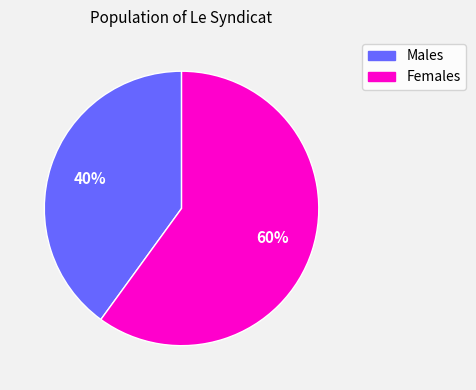

To the nearest percent, what is the average slice percentage?

50%